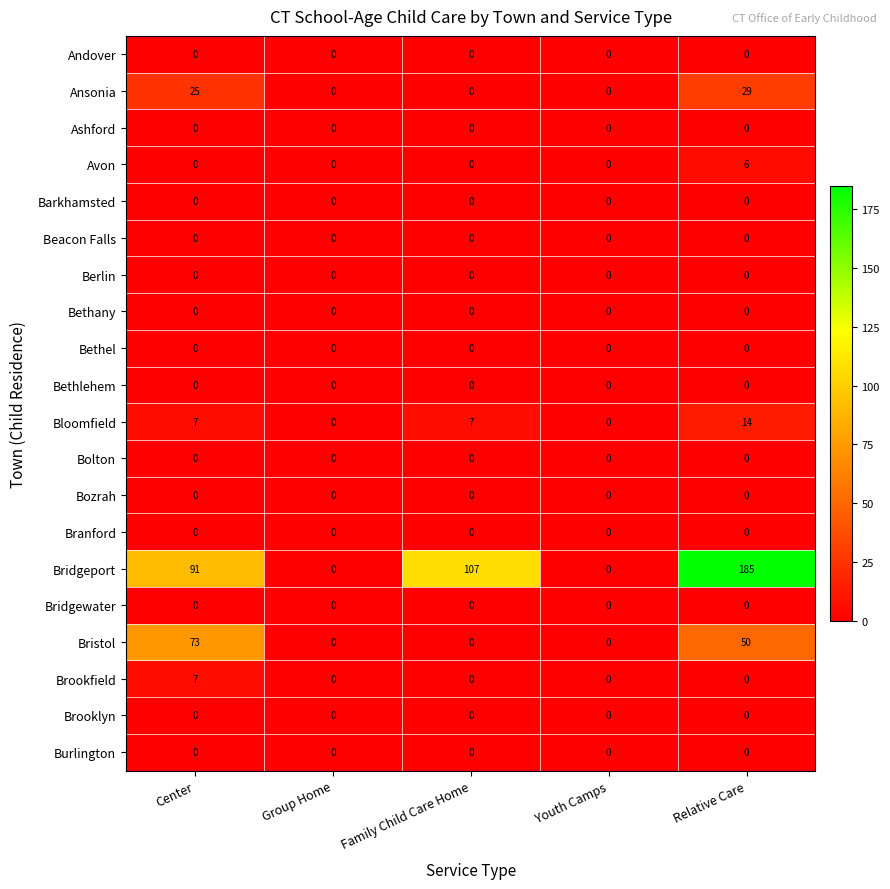

At which category is the sum across all series the highest?

Relative Care